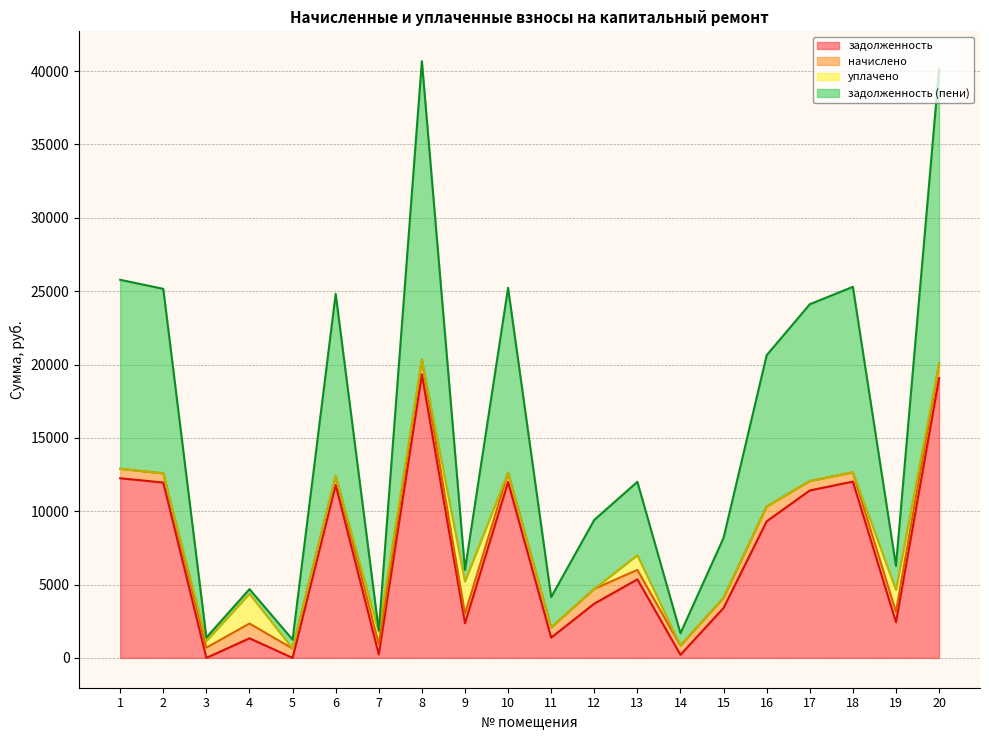

What is the maximum value for задолженность?

19328.0